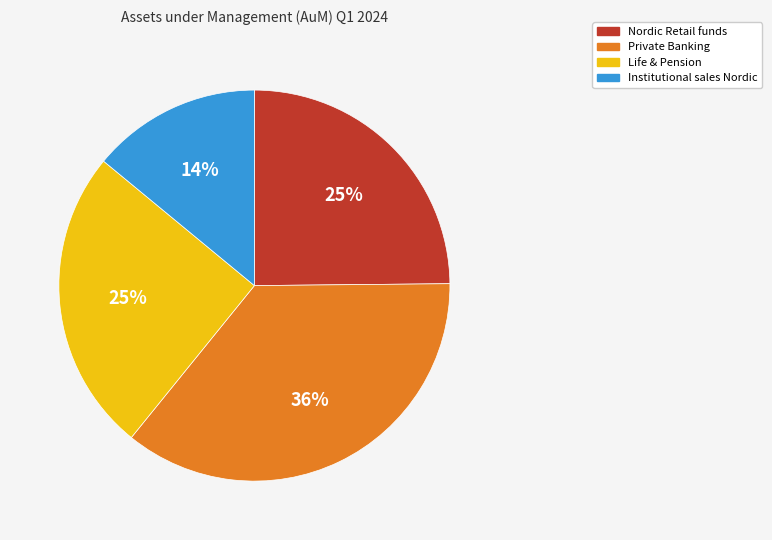

To the nearest percent, what is the difference between the Life & Pension and Private Banking slice percentages?

11%